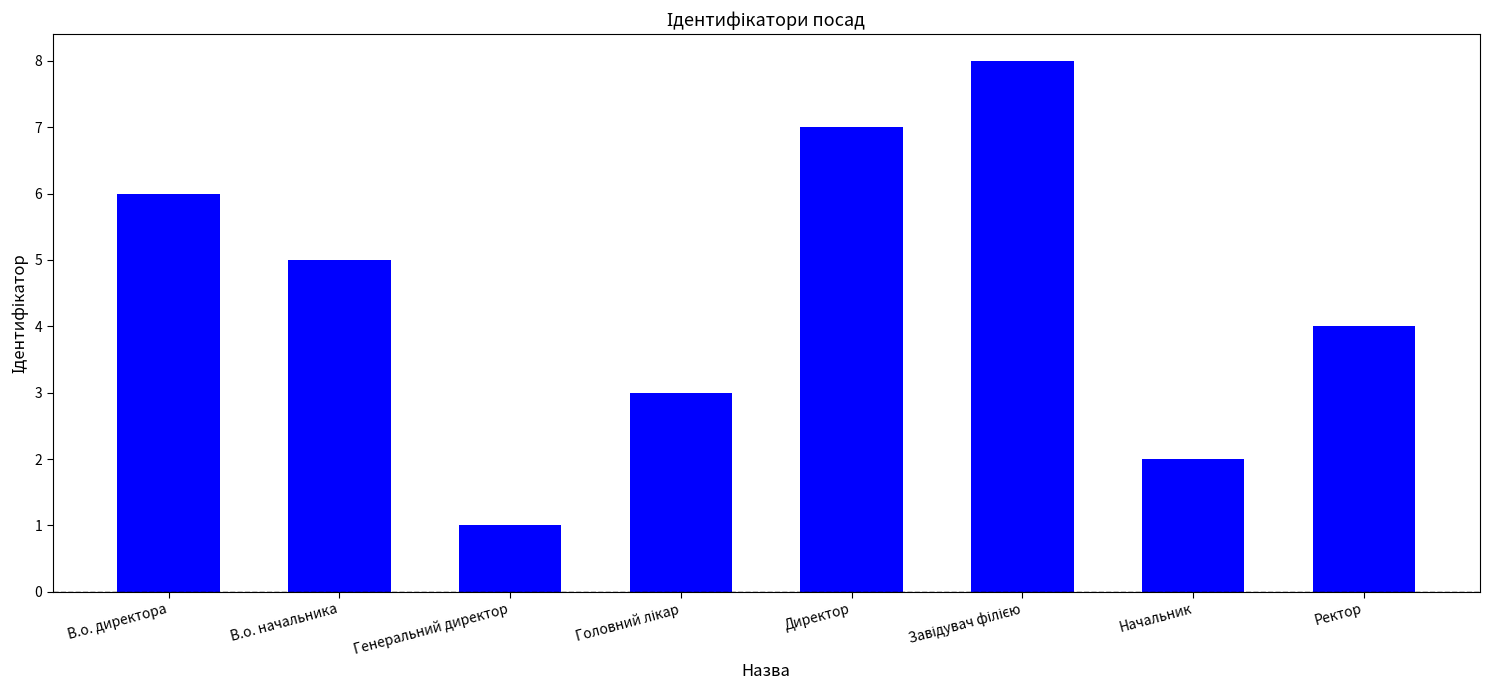

What value does the data have at Генеральний директор?

1